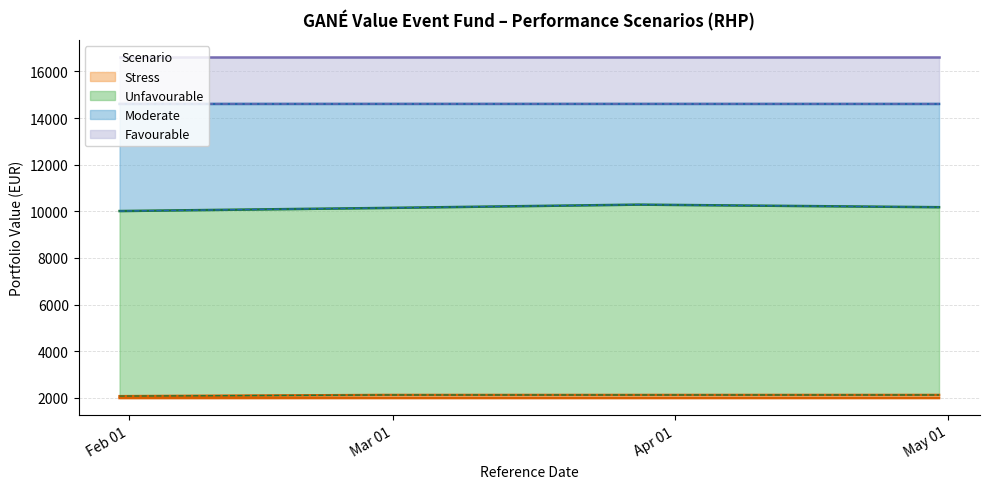

Between 2024-04-30 and 2024-03-28, which is larger?

2024-04-30